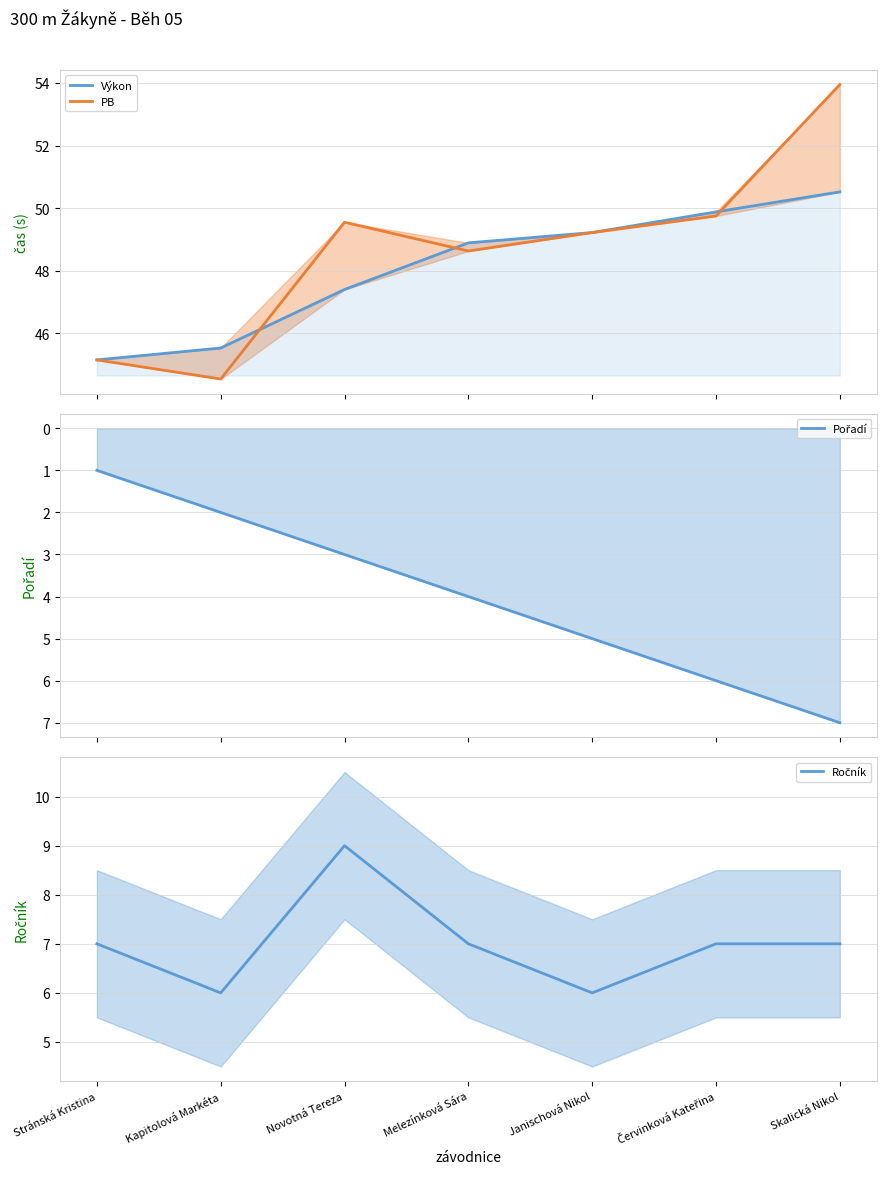

Rank the series by their maximum value, from highest to lowest.

PB, Výkon, Ročník, Pořadí